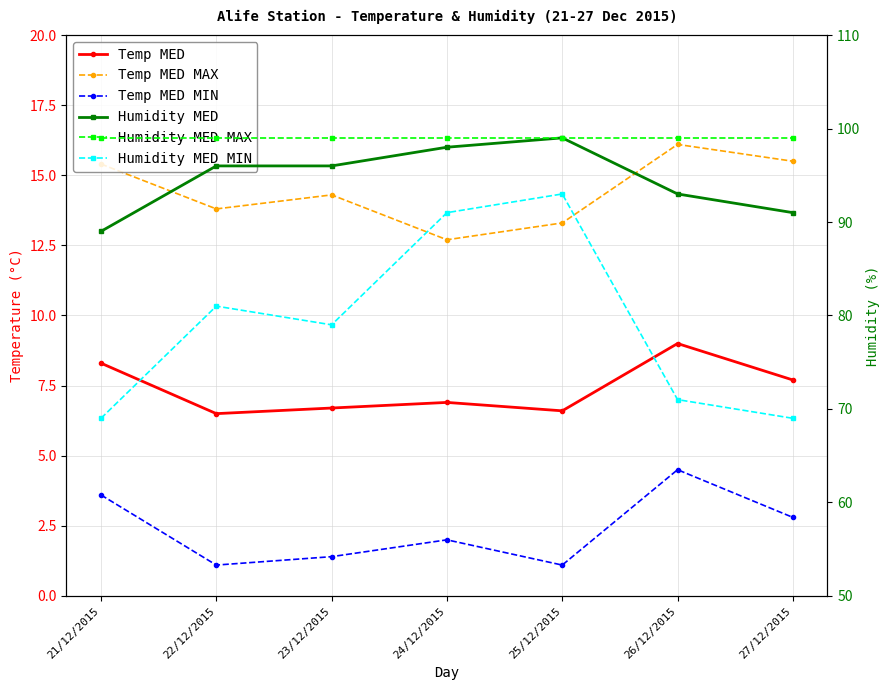

Is this an area chart (filled region under the line)?

No